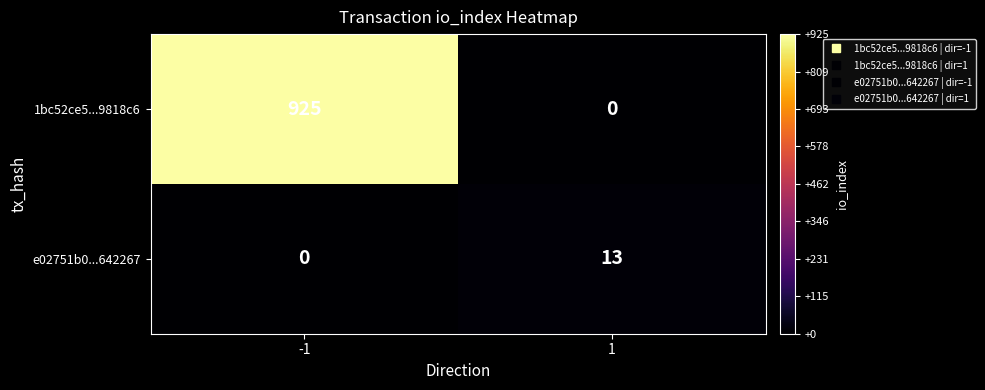

Reading right to left, list all the values displayed in this chart.

1bc52ce5...9818c6: 1=0	-1=925
e02751b0...642267: 1=13	-1=0